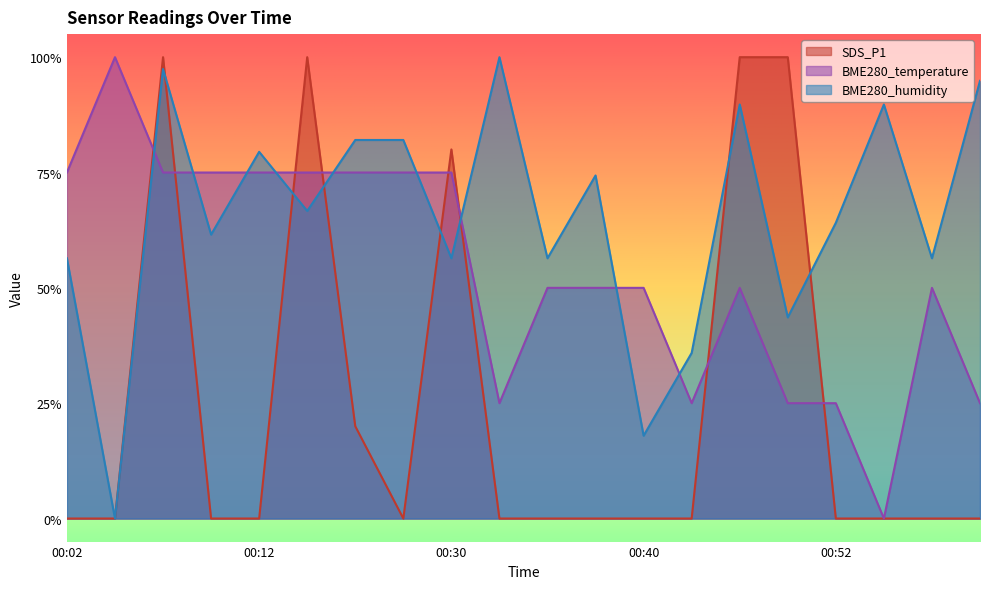

True or false: BME280_humidity and BME280_temperature intersect in this chart.

True